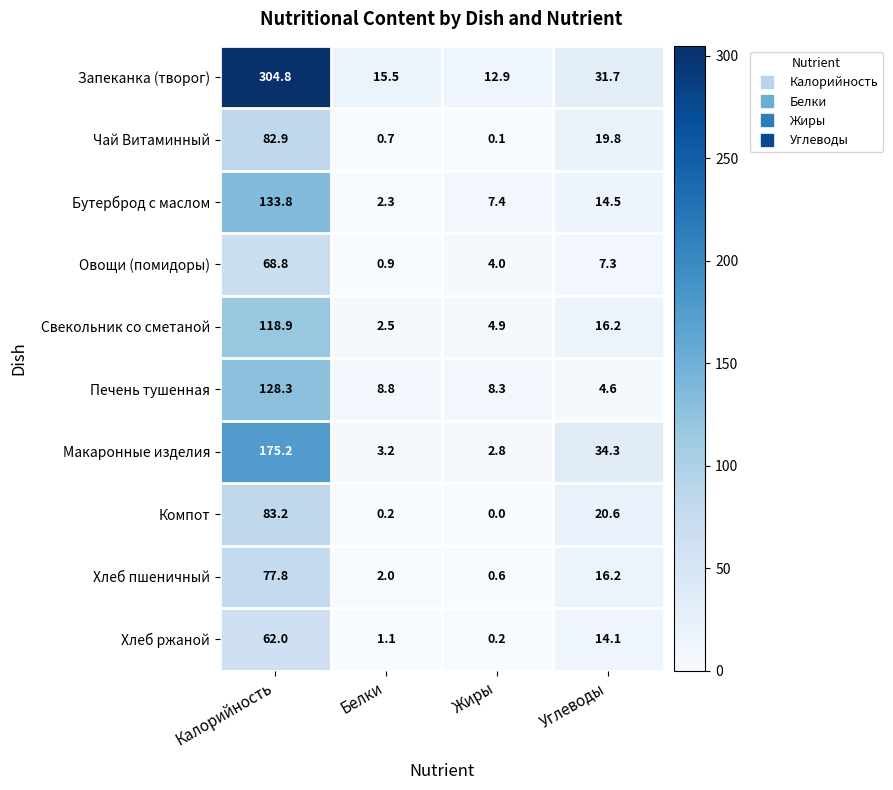

At which category is the sum across all series the highest?

Калорийность